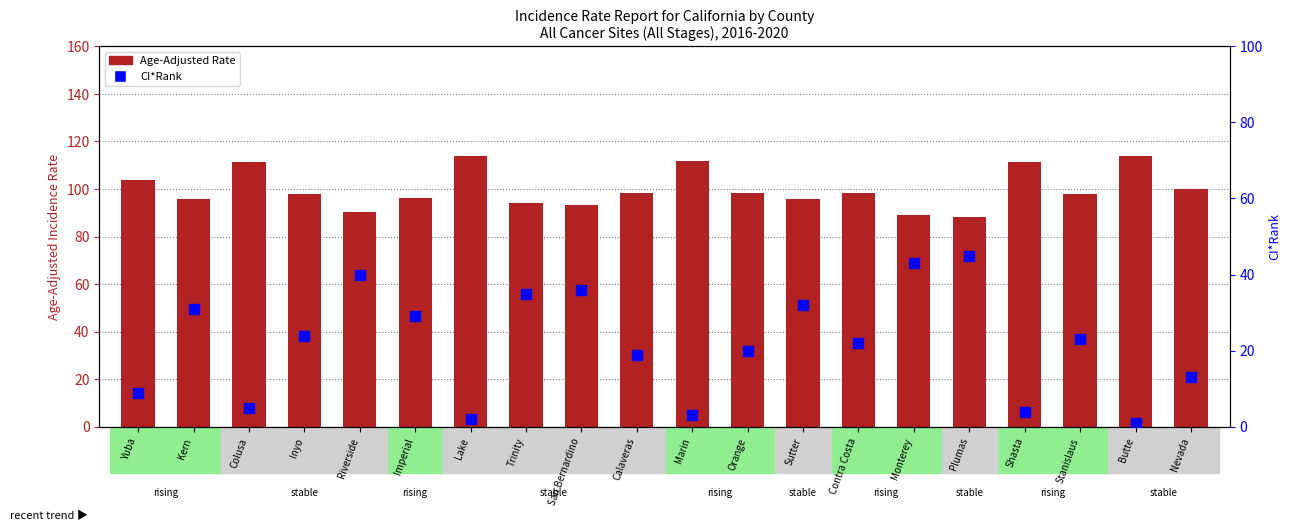

Which series has the widest spread of Y values?

CI*Rank